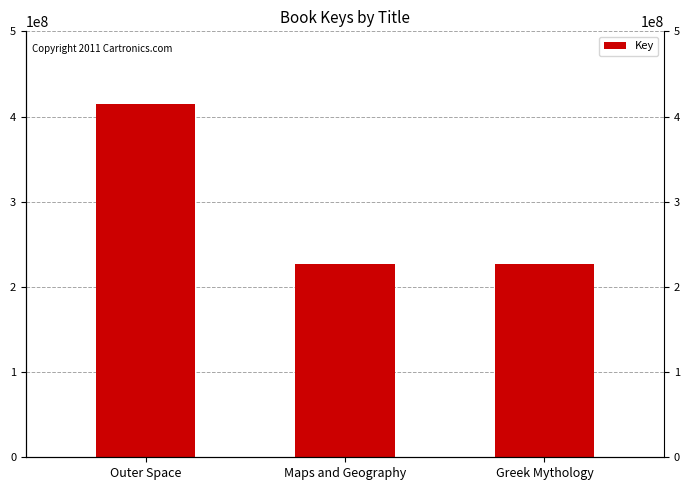

How many distinct data groups are displayed?

1